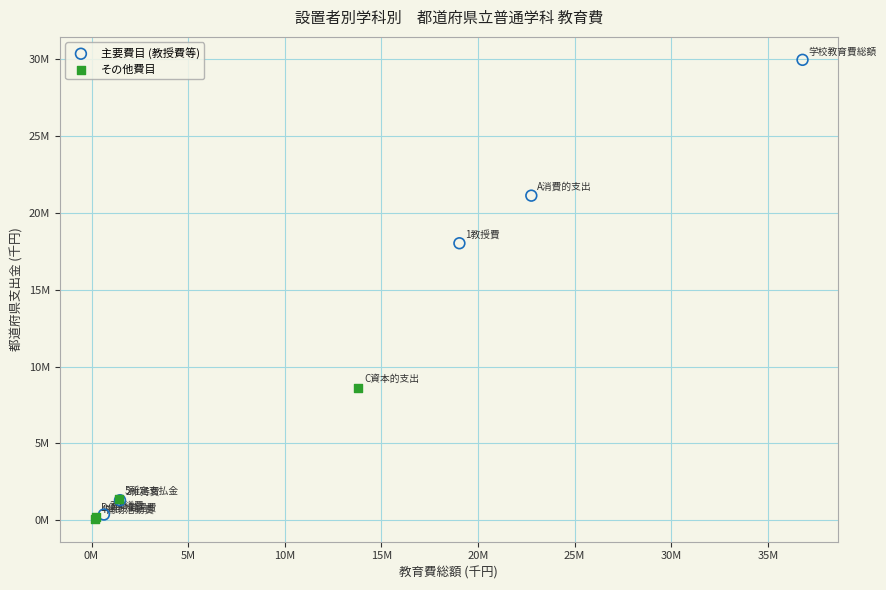

Which series contains the highest Y value?

主要費目 (教授費等)